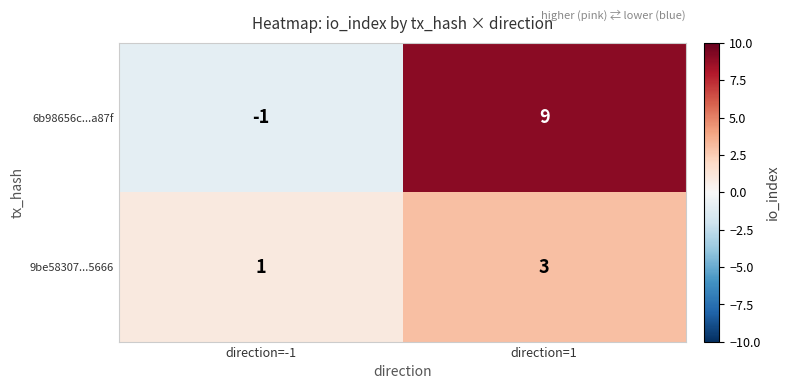

What is the maximum value shown in the chart?

9